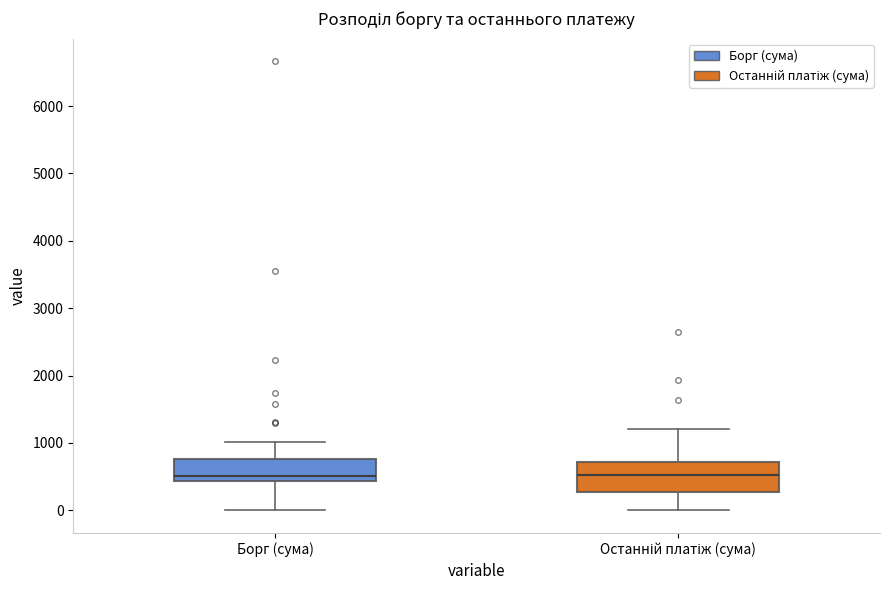

Reading left to right, transcribe this box plot: for each box, give where its median line is, the range the box spans, and where its two whiskers end, as read against the y-axis. The values are not printed on the chart, so give them approximately, as read against the axis.

Борг (сума): median 500, box 400 to 800, whiskers 0 to 1000
Останній платіж (сума): median 500, box 300 to 700, whiskers 0 to 1200